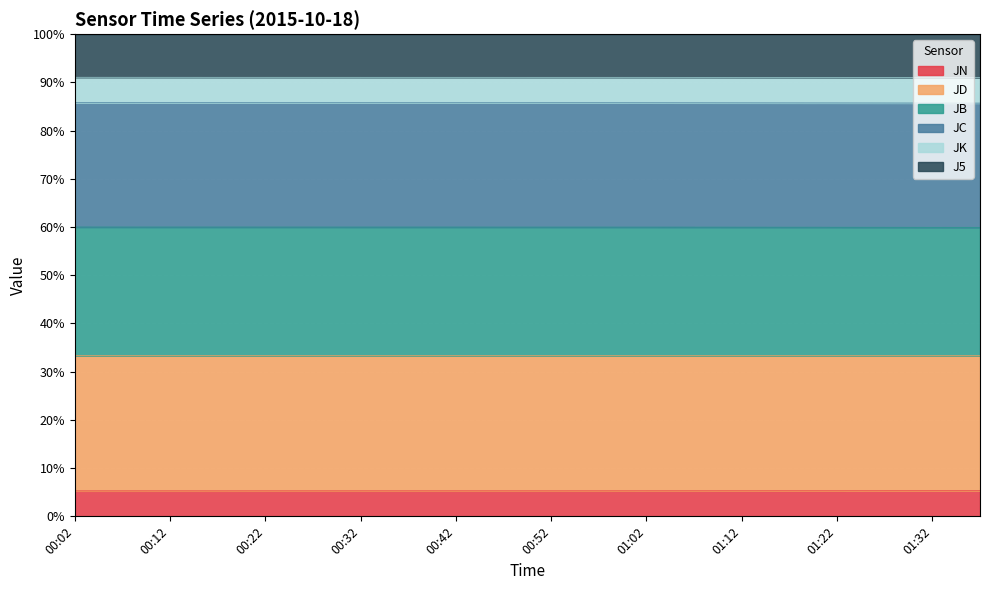

At which category does the chart reach its peak across all series?

00:02